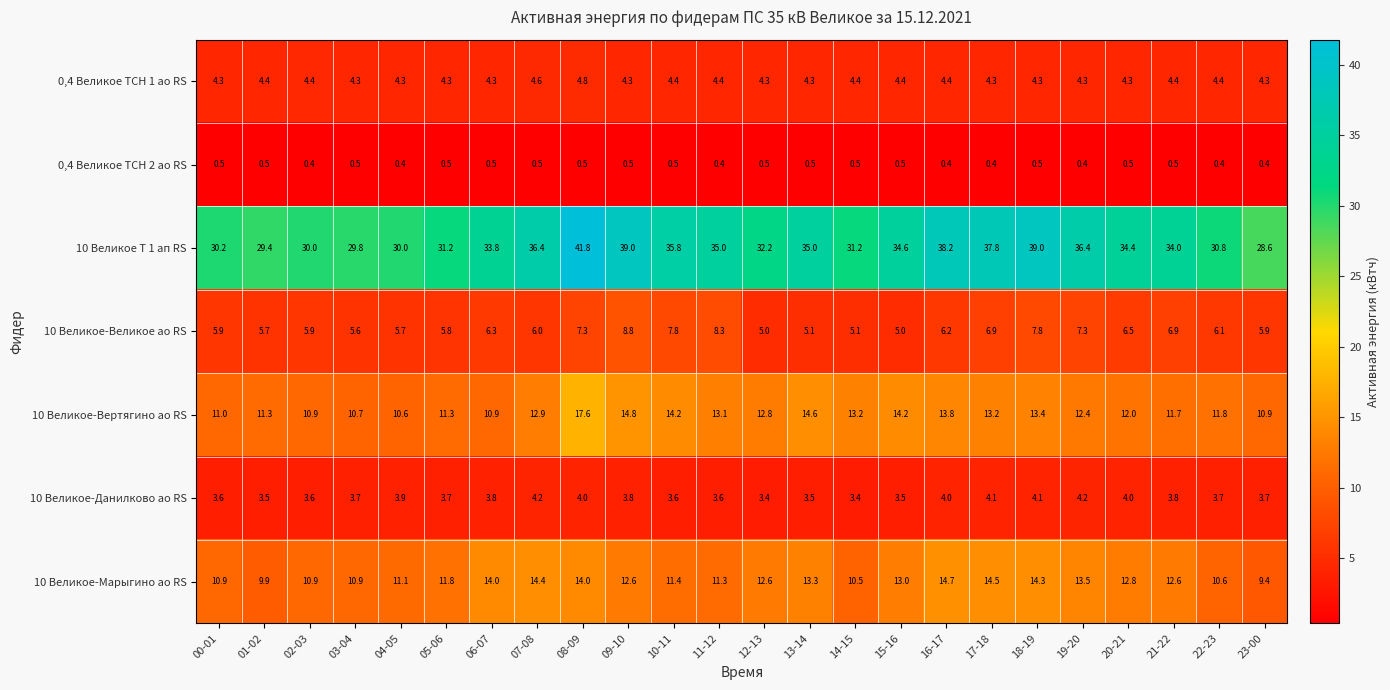

Which series has the widest spread of values?

10 Великое Т 1 ап RS